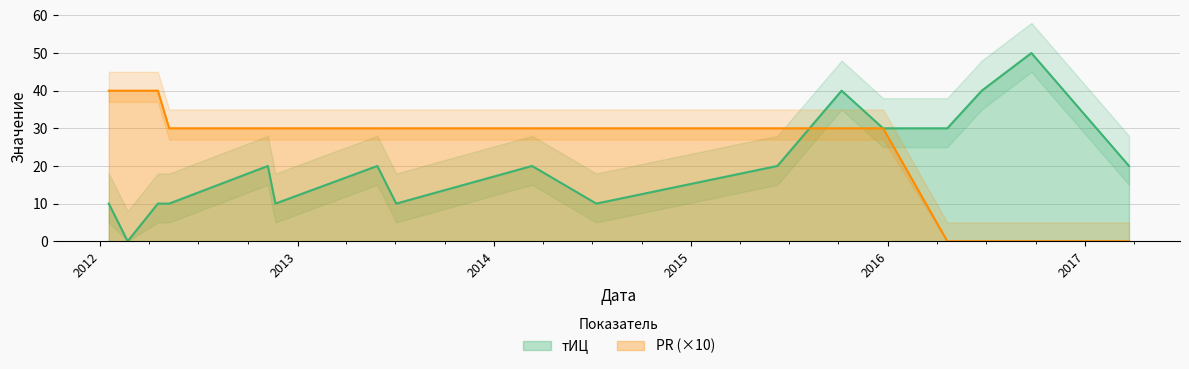

How many lines are shown in the chart?

2